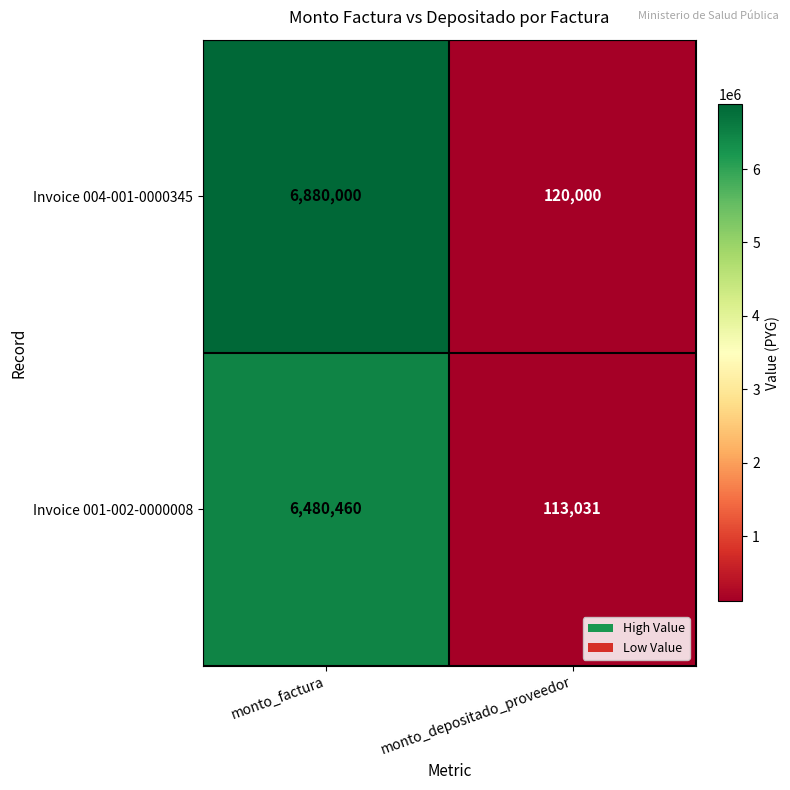

What is the average value of the Invoice 001-002-0000008 series?

3296746